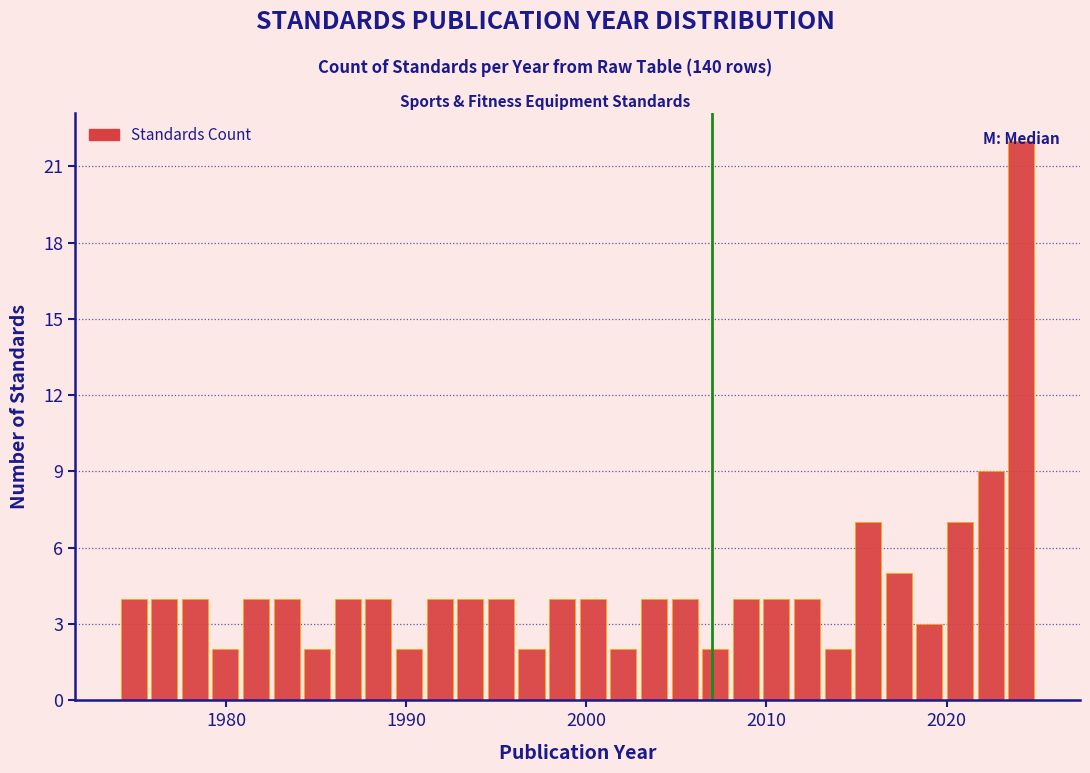

Read against the x-axis, roughly where is the centre of the tallest bar?

2024